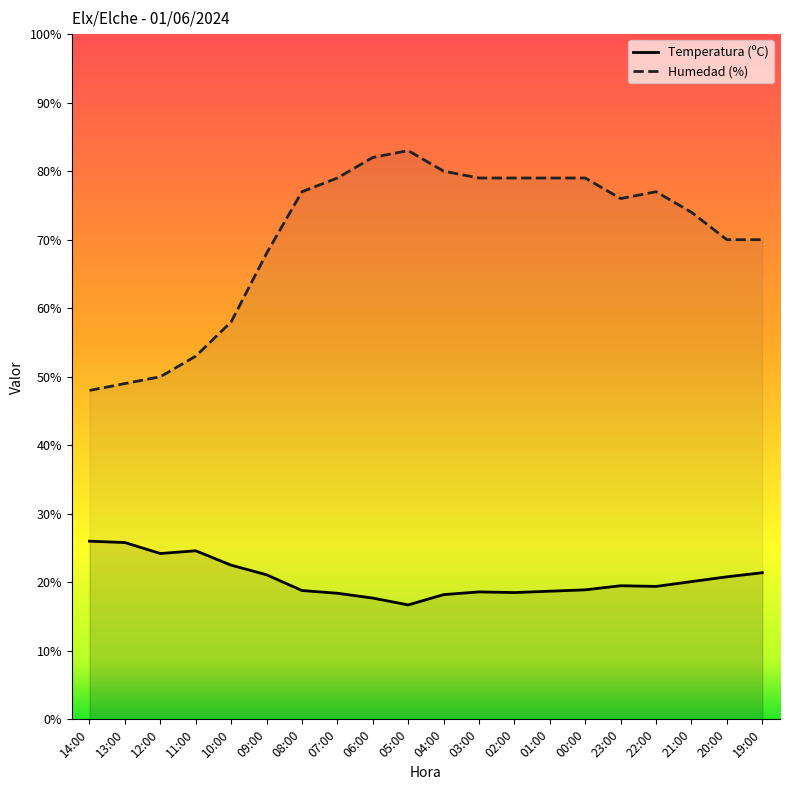

What is the label of the 13th point from the left?

02:00